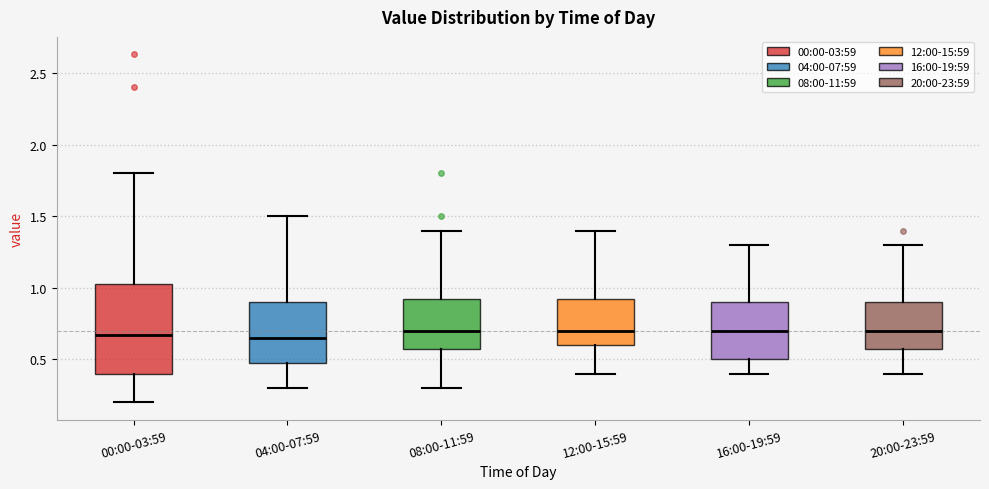

Where is the lower edge of the box for 16:00-19:59 on the y-axis? The values are not printed on the chart, so give them approximately, as read against the axis.

0.50